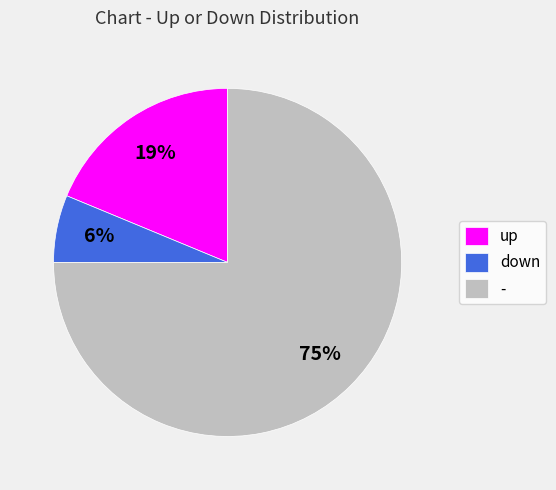

Is the sum of - and up greater than half?

Yes